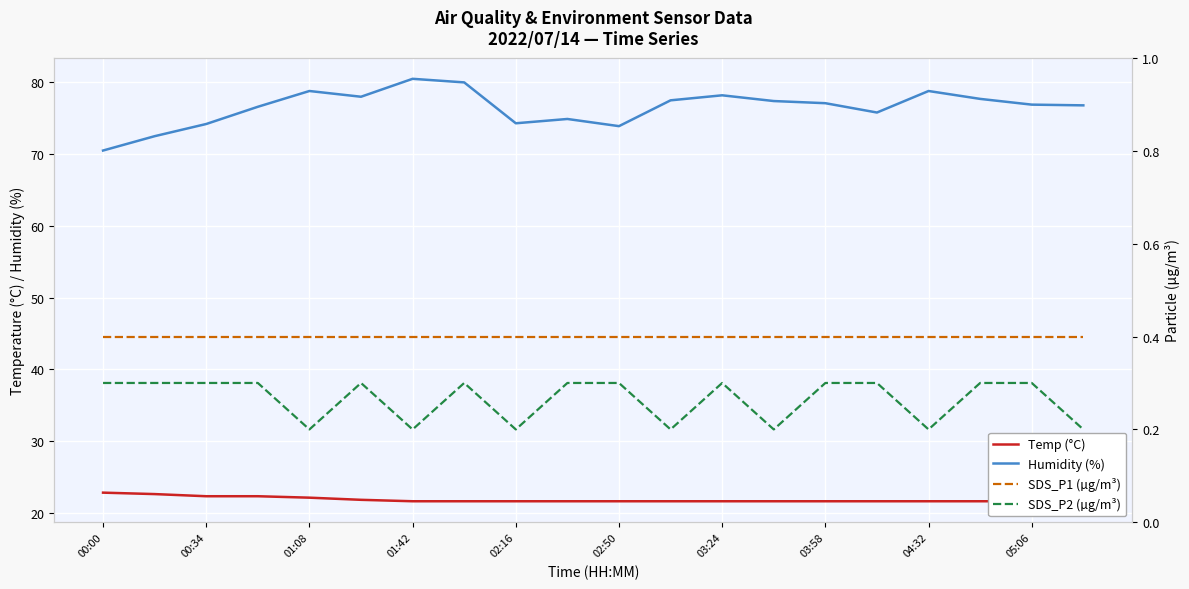

True or false: Humidity (%) and Temp (°C) intersect in this chart.

False